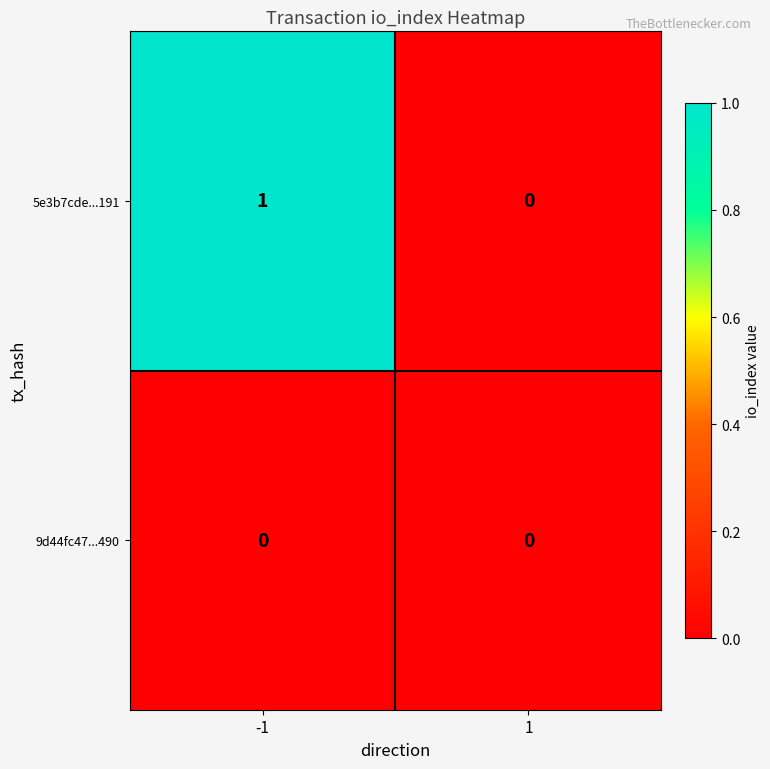

Is the value of 5e3b7cde...191 at -1 greater than the value of 9d44fc47...490 at -1?

Yes